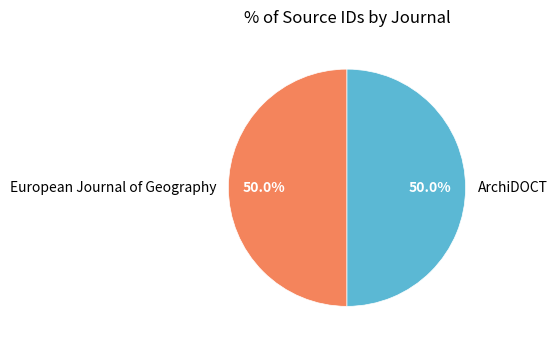

Approximately how many times larger is the value at European Journal of Geography compared to ArchiDOCT?

1.0